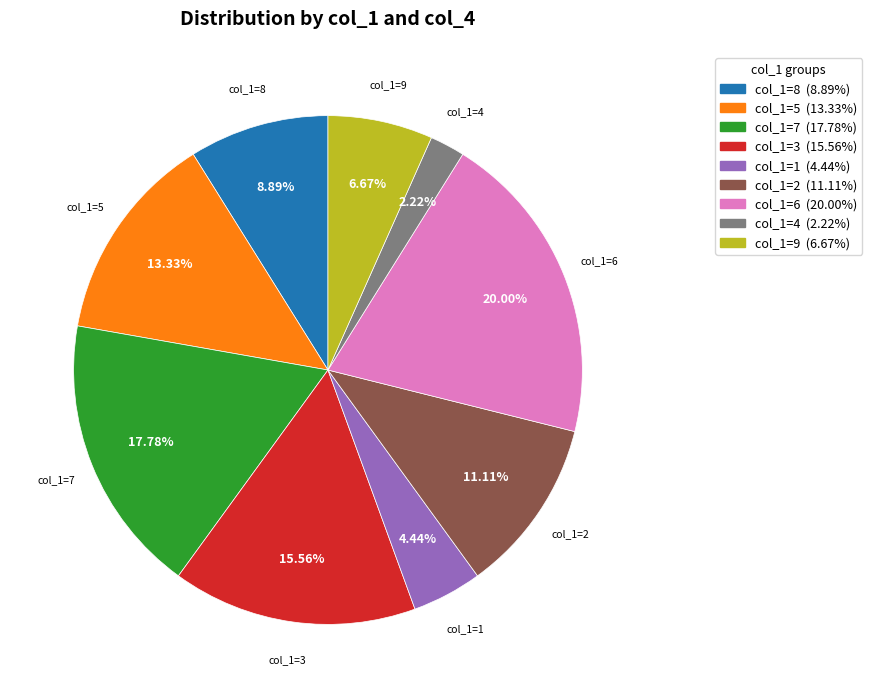

Is there a majority slice in this chart?

No